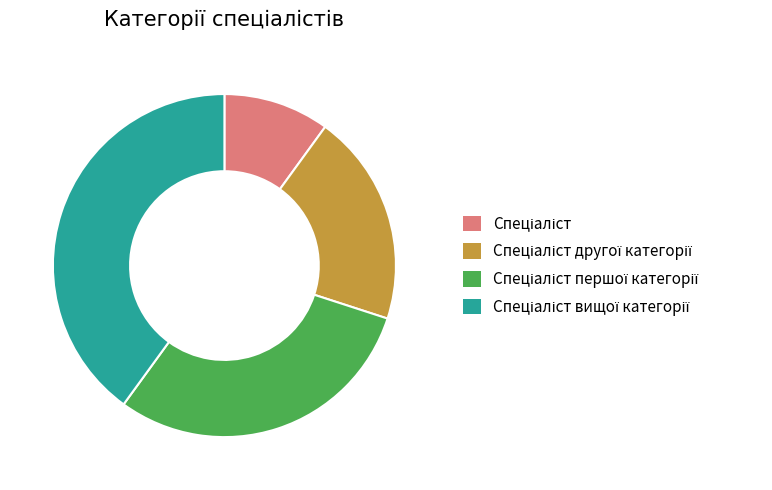

Is there a majority slice in this chart?

No